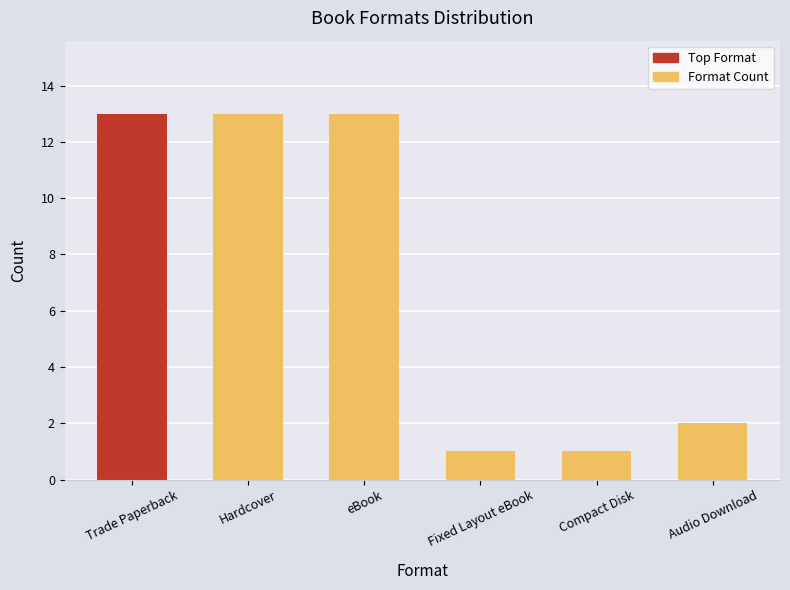

Which has a higher value, Fixed Layout eBook or eBook?

eBook